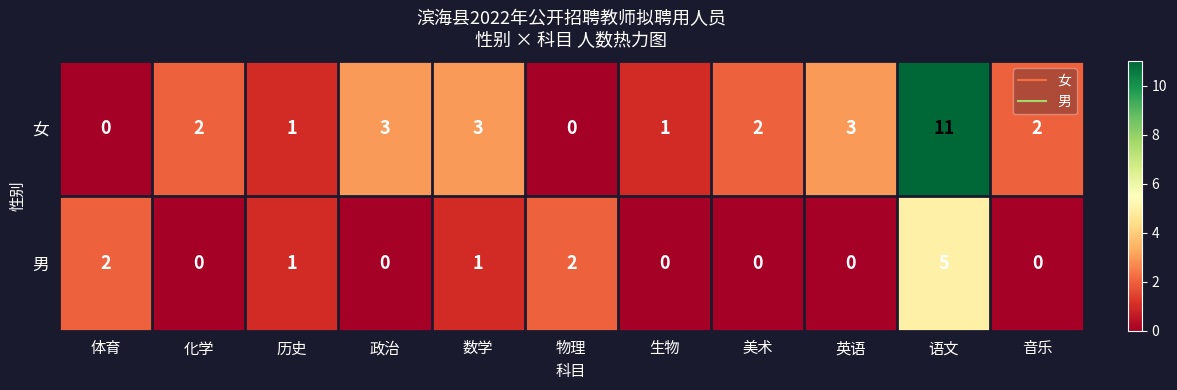

Is it true that 女 equals 1 at 化学?

False